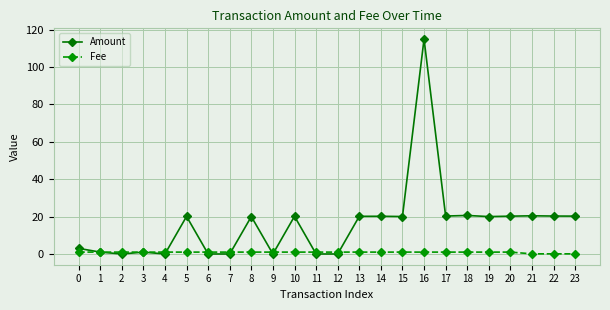

After their last crossing, which series has the higher values: Amount or Fee?

Amount